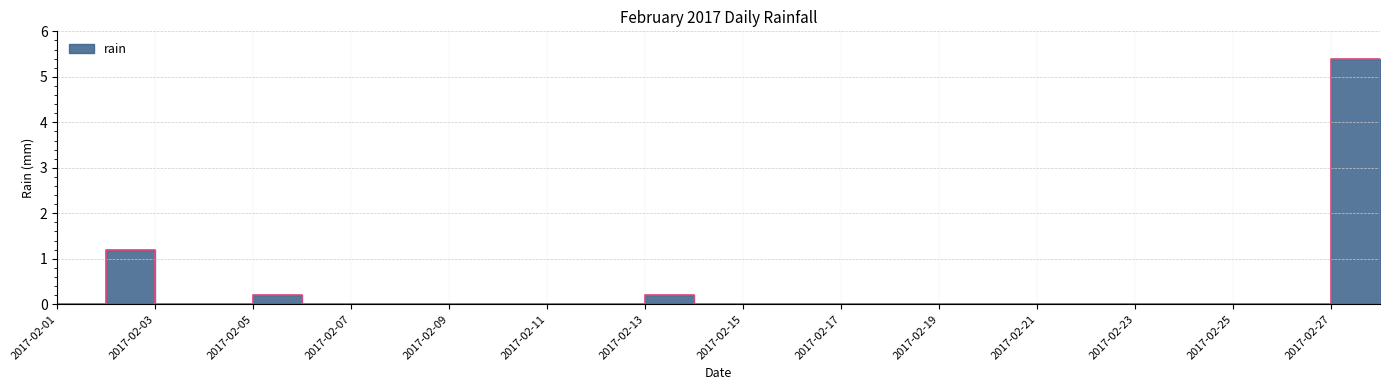

What is the change in value from 2017-02-02 to 2017-02-23?

-1.2